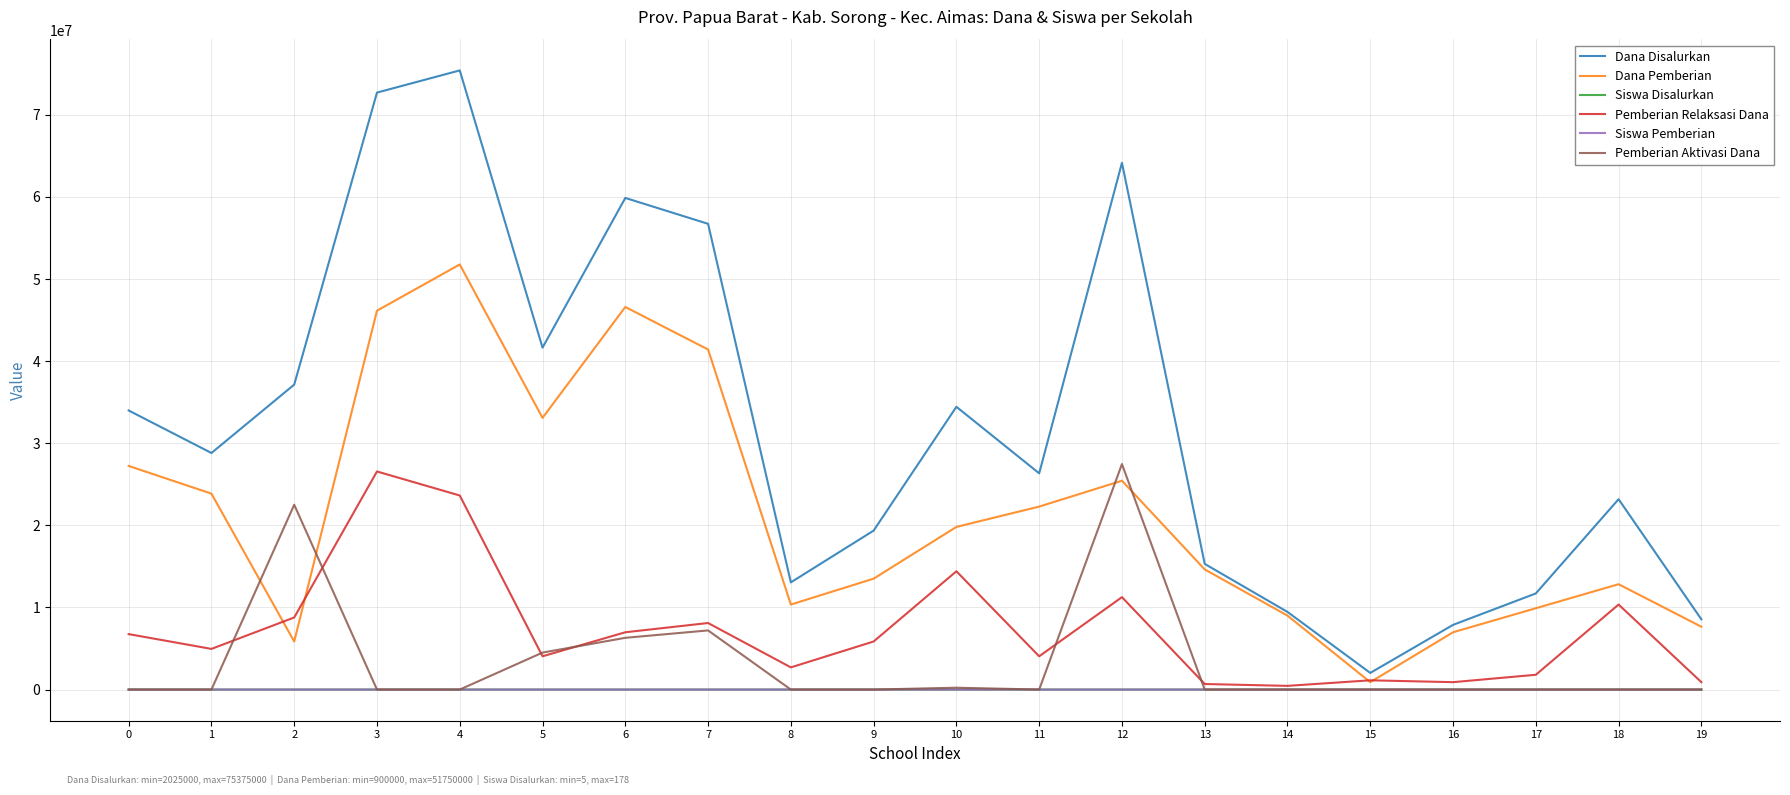

At which category is the sum across all series the highest?

4